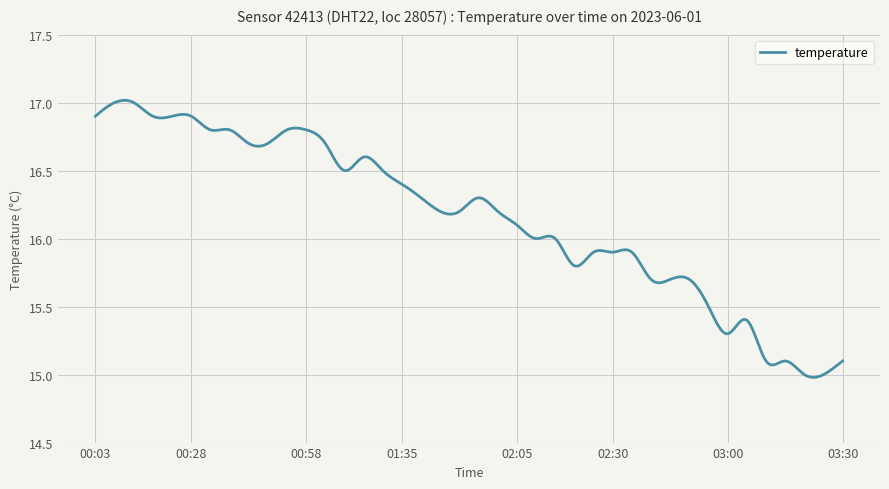

What is the difference between the maximum and minimum values?

2.0